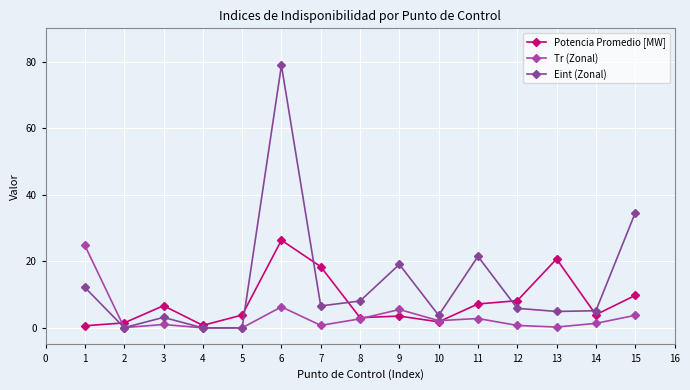

What is the sum of the Eint (Zonal) values at 7 and 8?

14.7